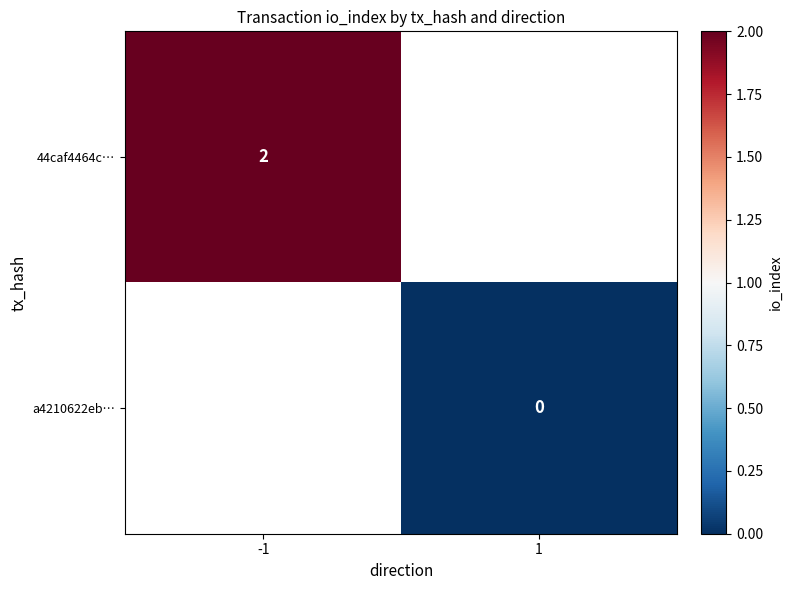

At how many categories does at least one series exceed 1?

1